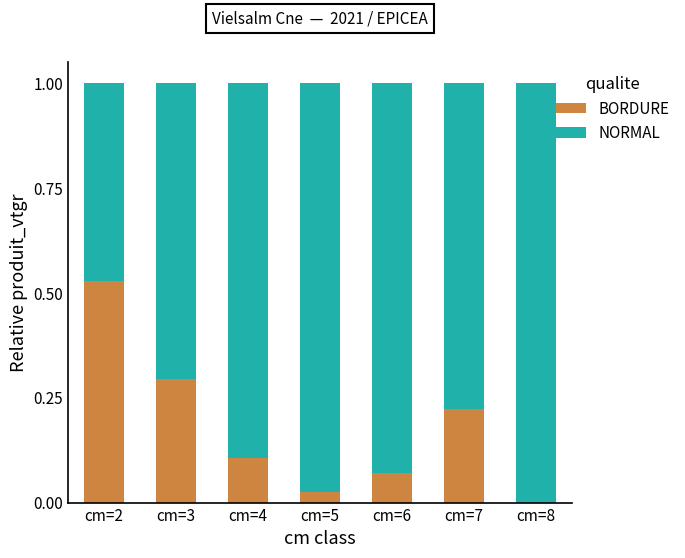

Does the chart contain stacked bars?

Yes